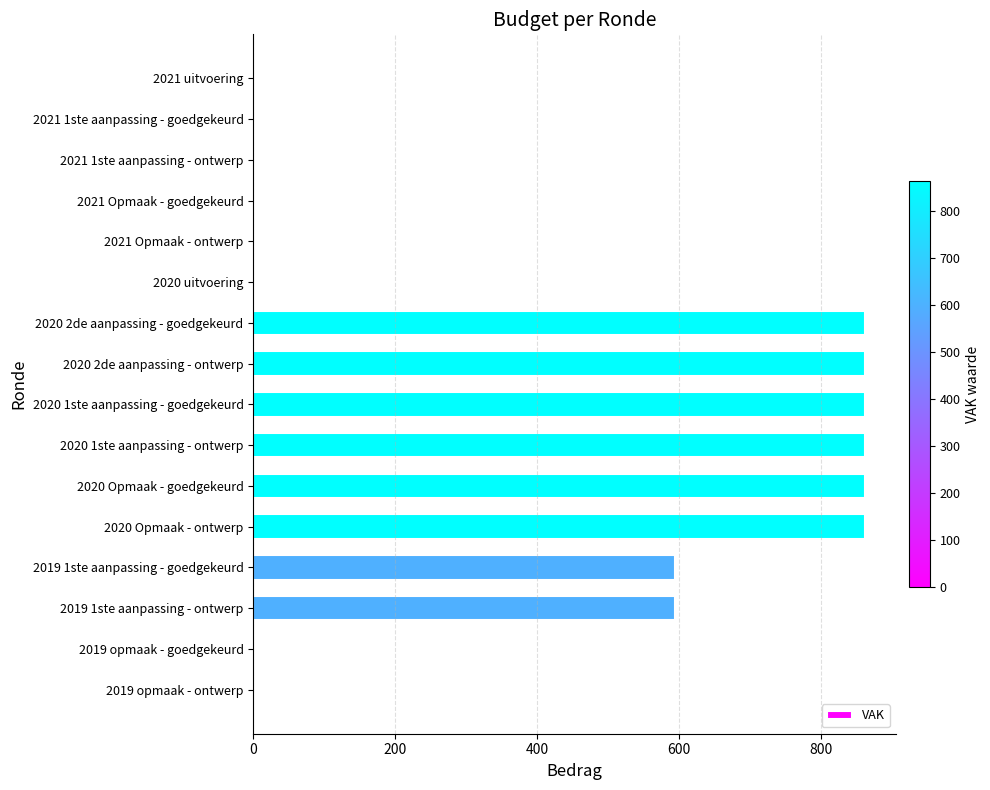

What is the sum of all values?

6368